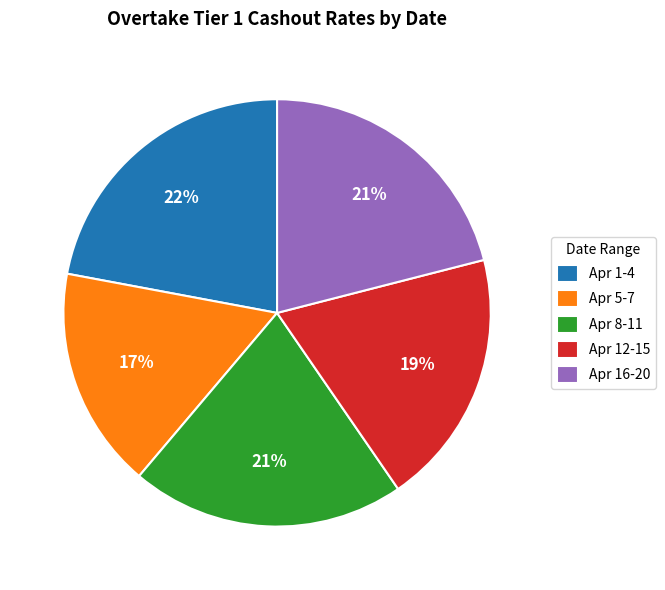

Do Apr 16-20 and Apr 8-11 together represent more than half of the pie?

No